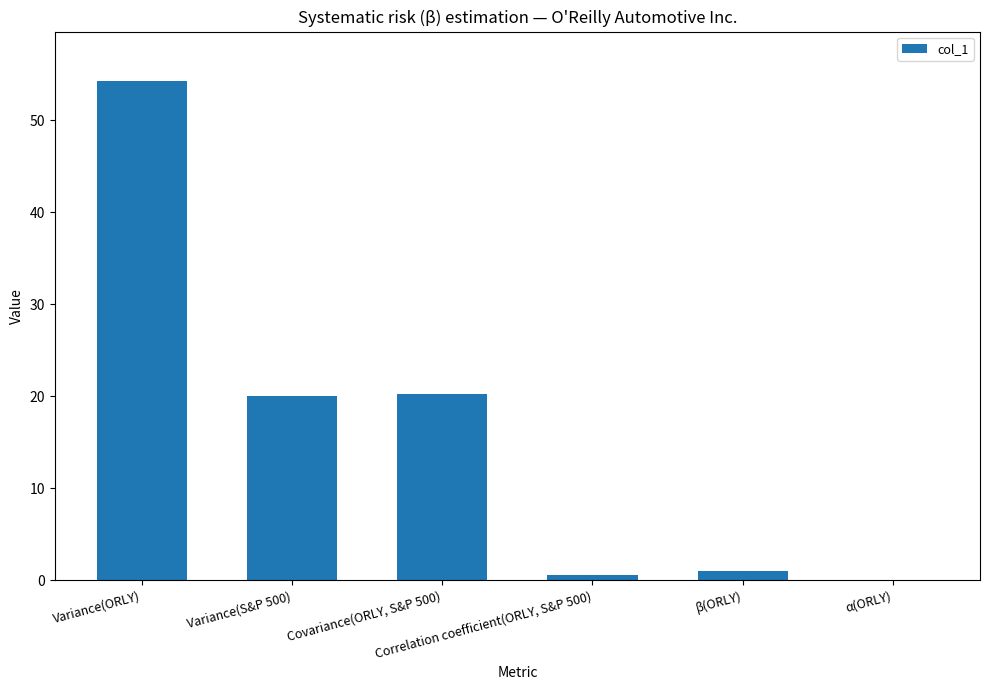

What is the sum of all values?

96.2